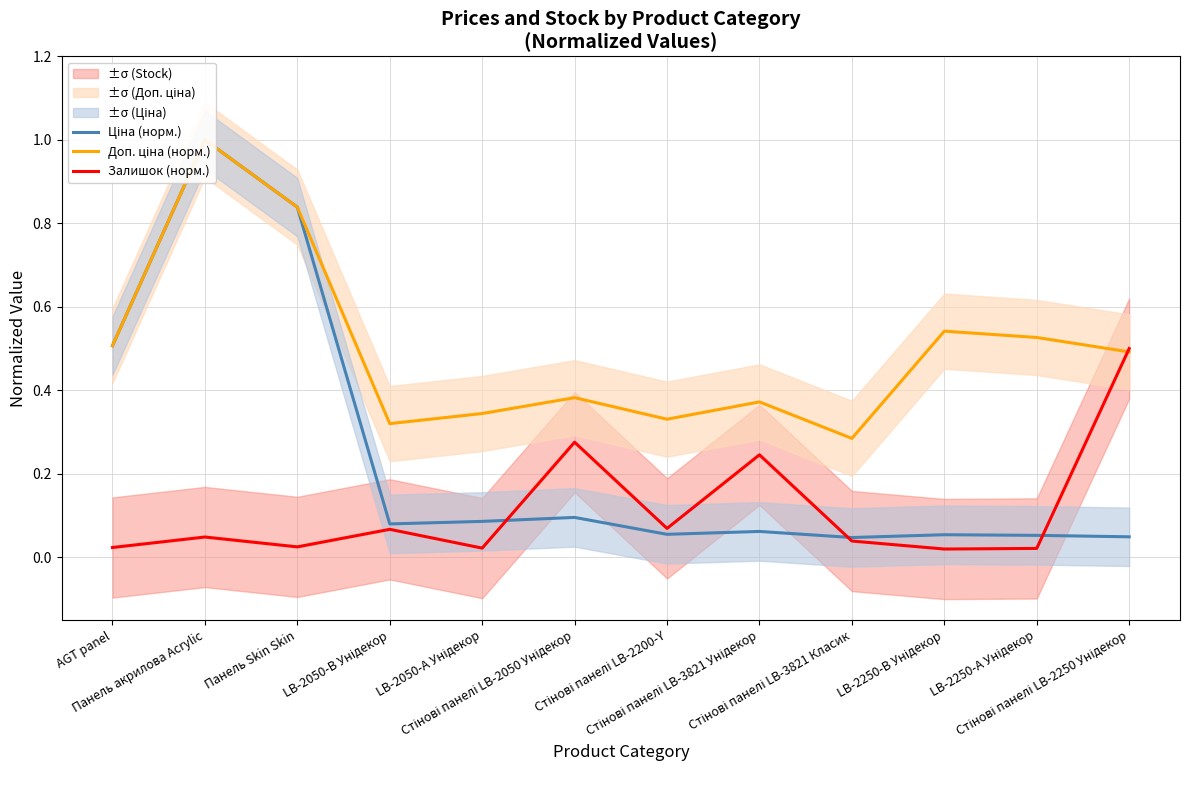

At which category is the sum across all series the highest?

Панель акрилова Acrylic